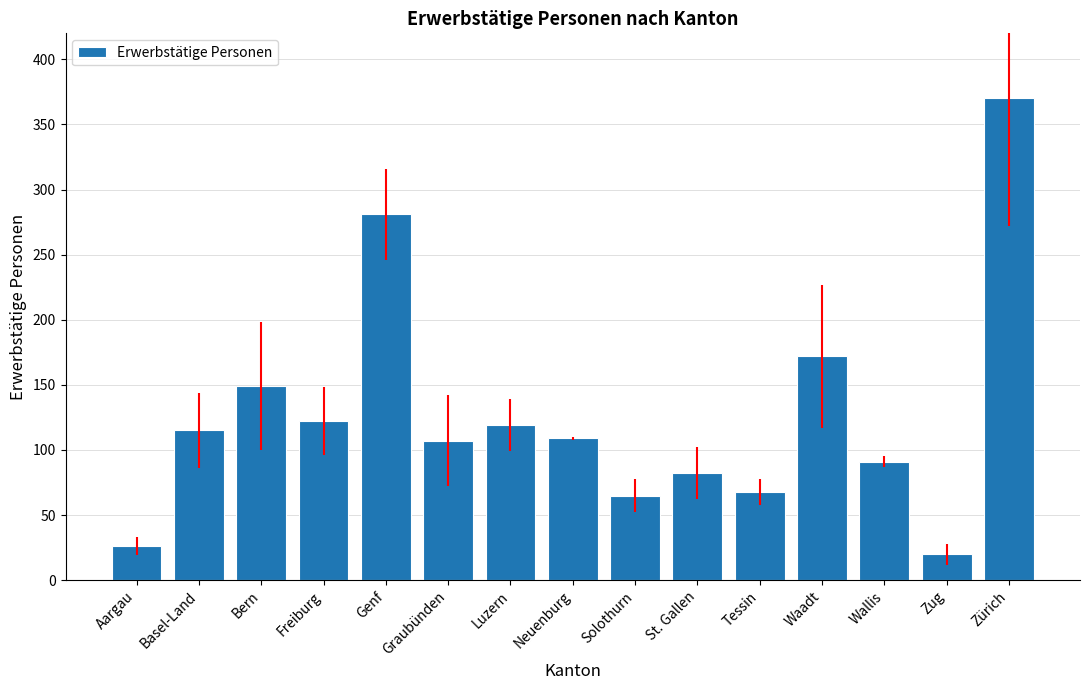

What is the minimum value shown in the chart?

20